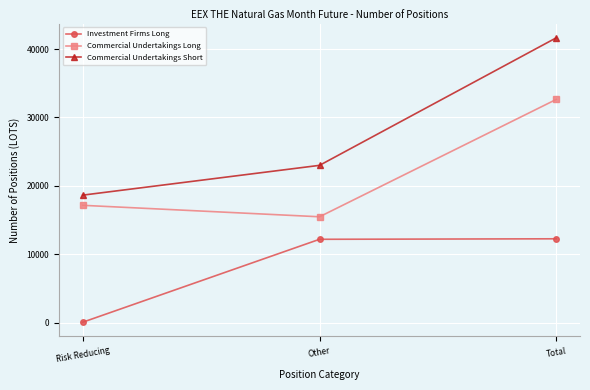

List the labels in order of Commercial Undertakings Short value, largest first.

Total, Other, Risk Reducing